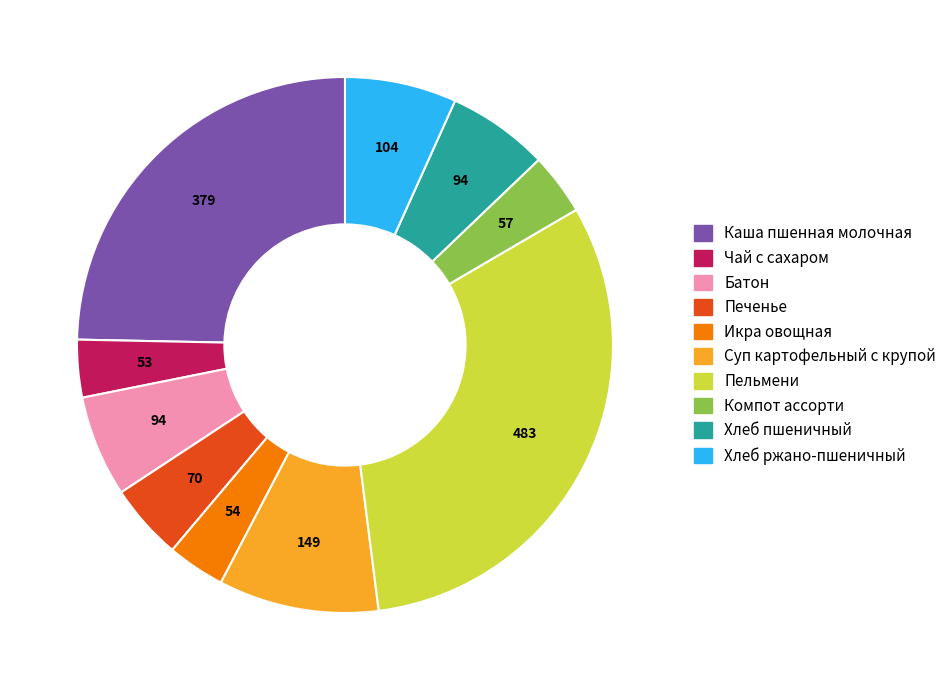

Which has a higher value, Суп картофельный с крупой or Печенье?

Суп картофельный с крупой